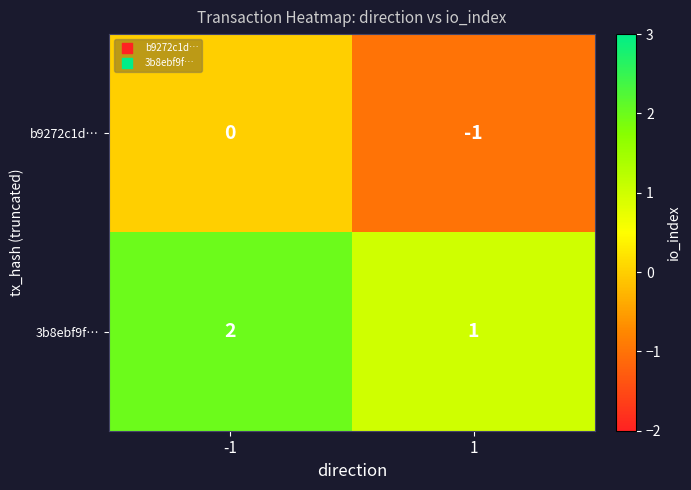

At which category does the chart reach its peak across all series?

-1